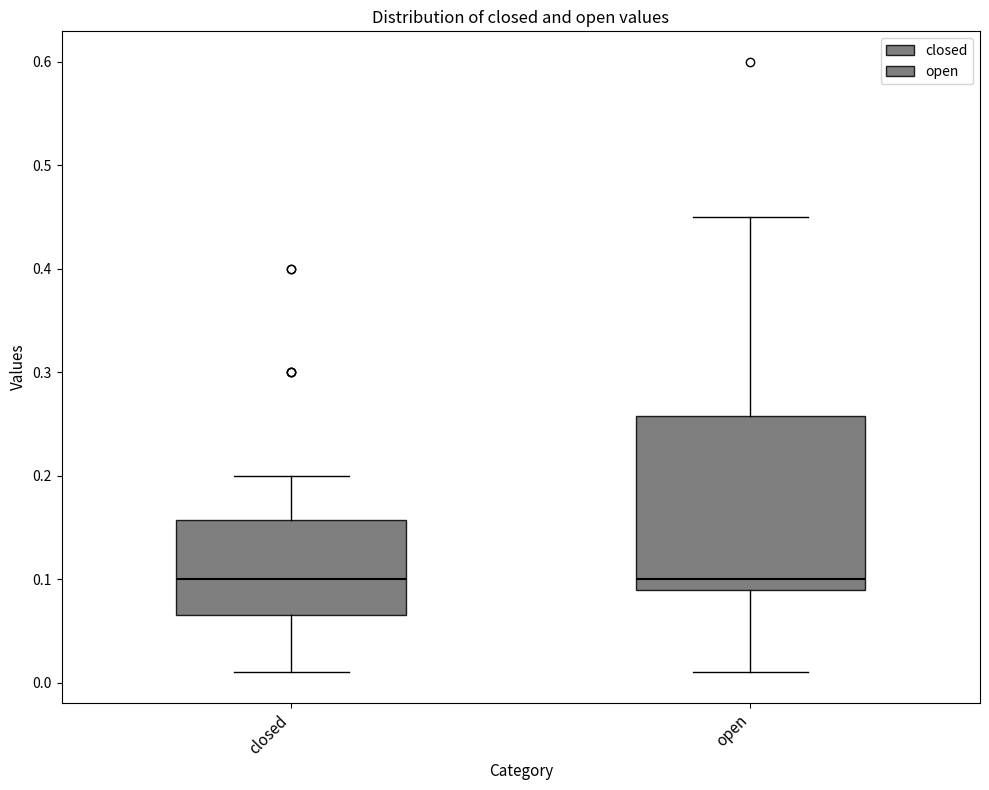

Reading left to right, transcribe this box plot: for each box, give where its median line is, the range the box spans, and where its two whiskers end, as read against the y-axis. The values are not printed on the chart, so give them approximately, as read against the axis.

closed: median 0.10, box 0.07 to 0.16, whiskers 0.01 to 0.20
open: median 0.10, box 0.09 to 0.26, whiskers 0.01 to 0.45